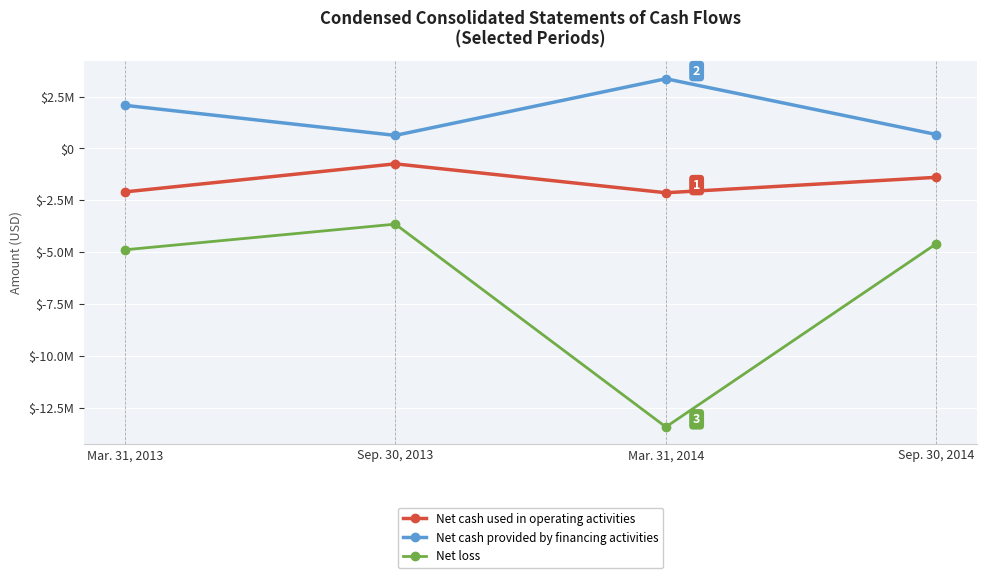

What are all the series names shown in the legend?

Net cash used in operating activities, Net cash provided by financing activities, Net loss